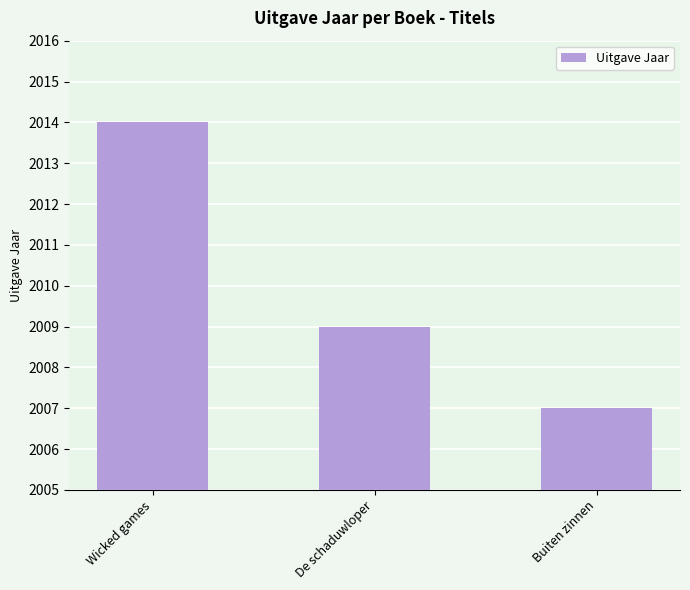

What is the change in value from De schaduwloper to Buiten zinnen?

-2